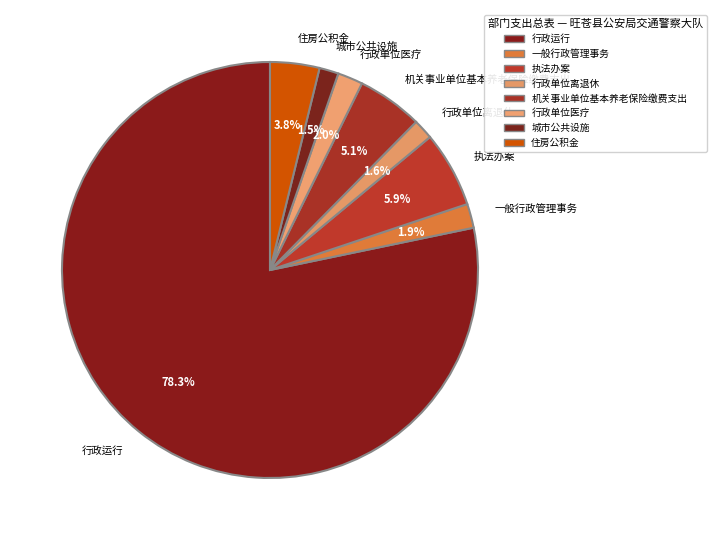

Does 行政单位医疗 represent more than half of the total?

No